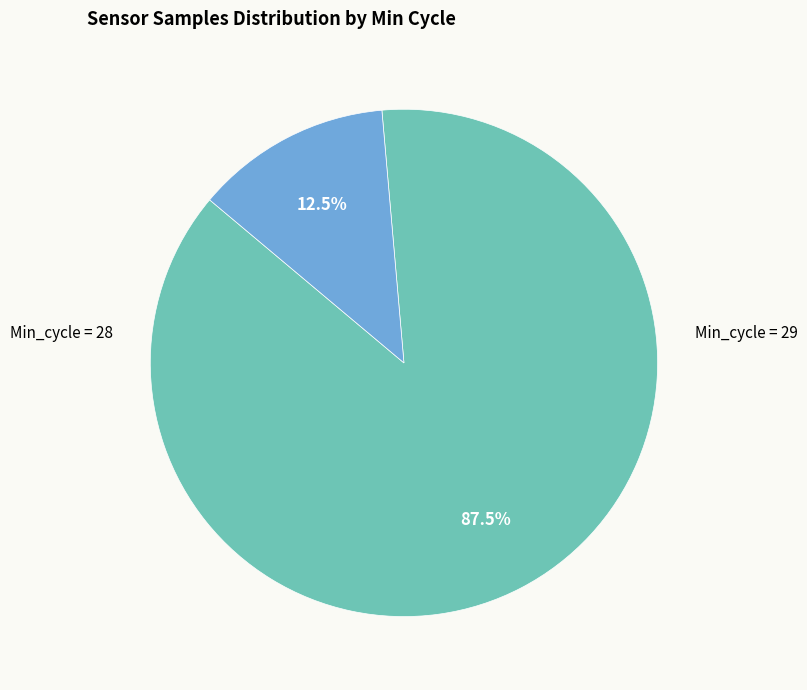

Is there a majority slice in this chart?

Yes